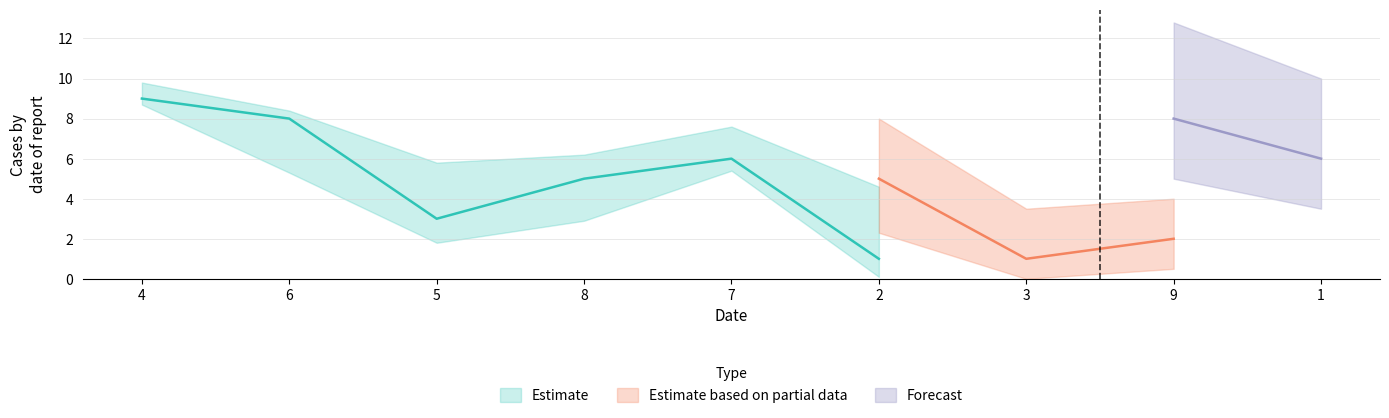

What is the spread (max minus min) of values at 2?

8